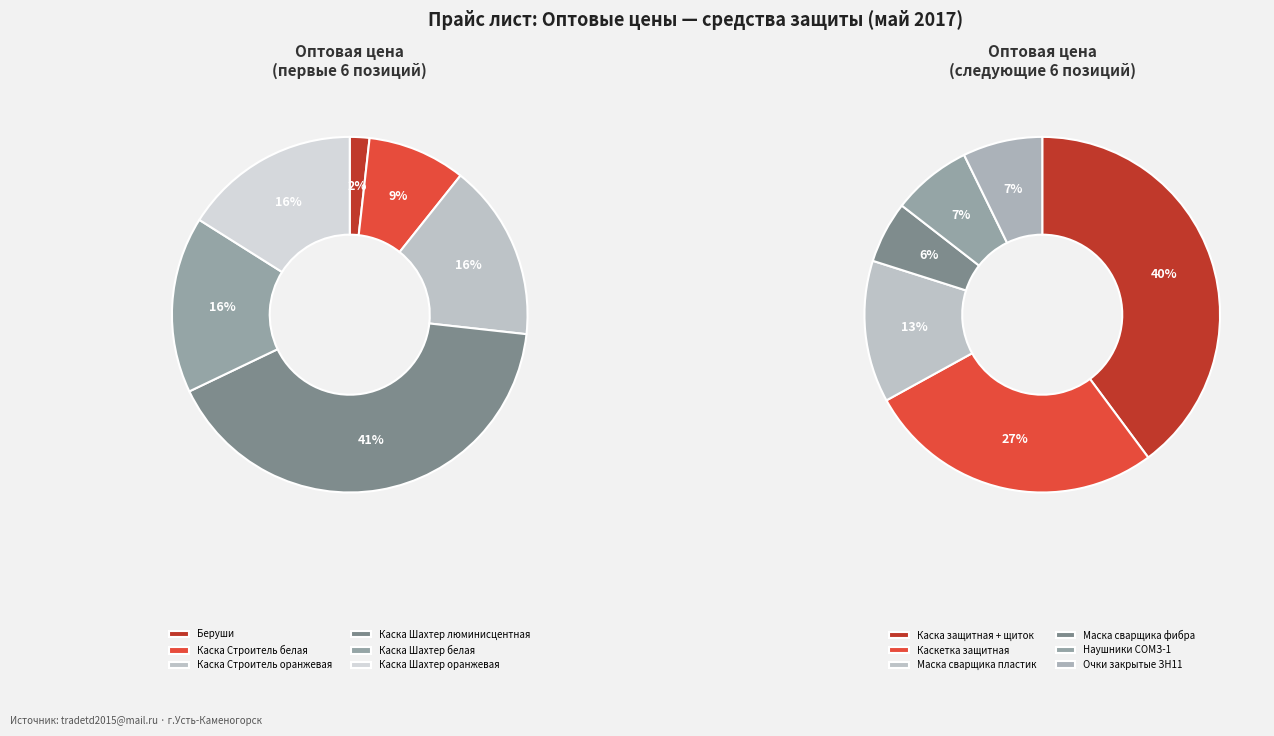

Which has a higher value, Каска Шахтер оранжевая or Беруши?

Каска Шахтер оранжевая